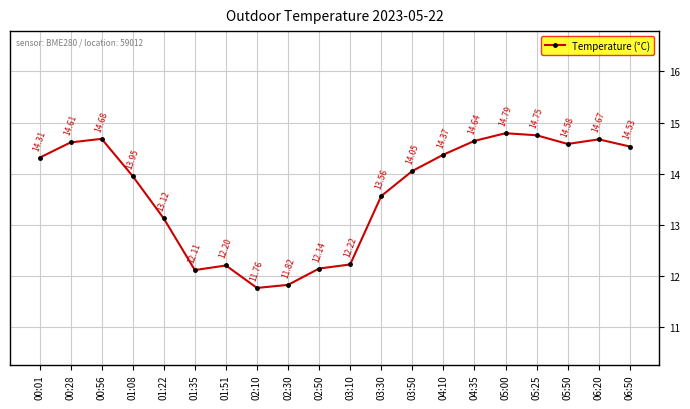

The chart shows a value of 14.8 at 05:00. True or false?

True